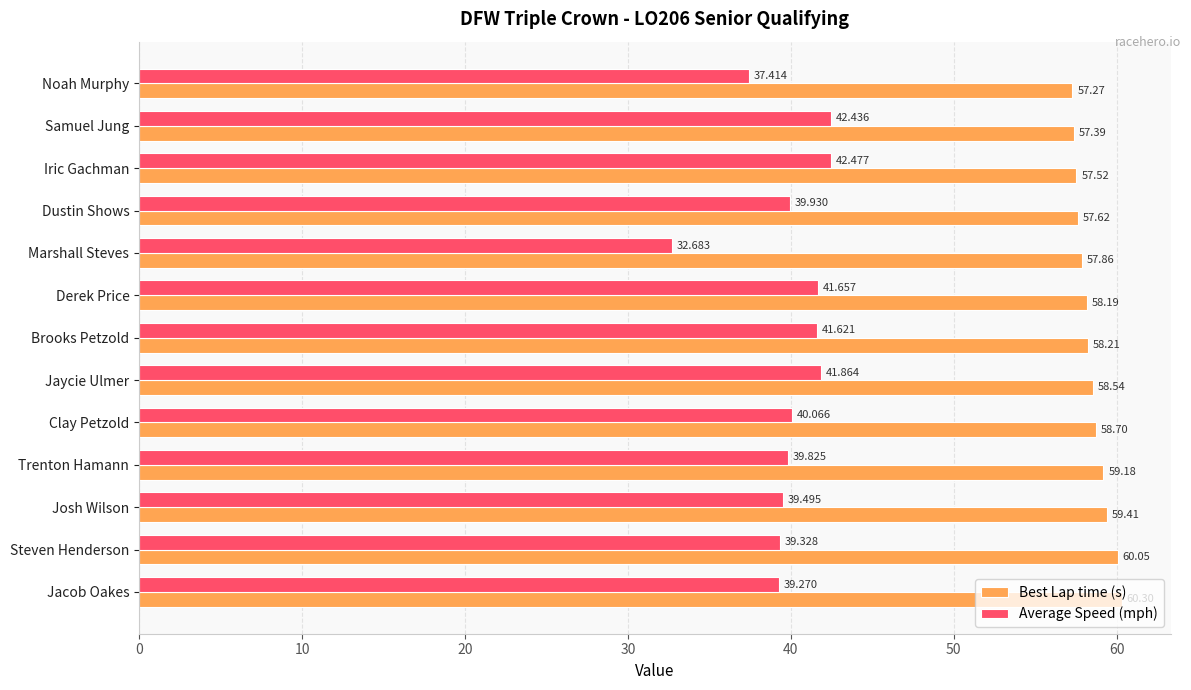

List the series in order of their overall mean, lowest first.

Average Speed (mph), Best Lap time (s)